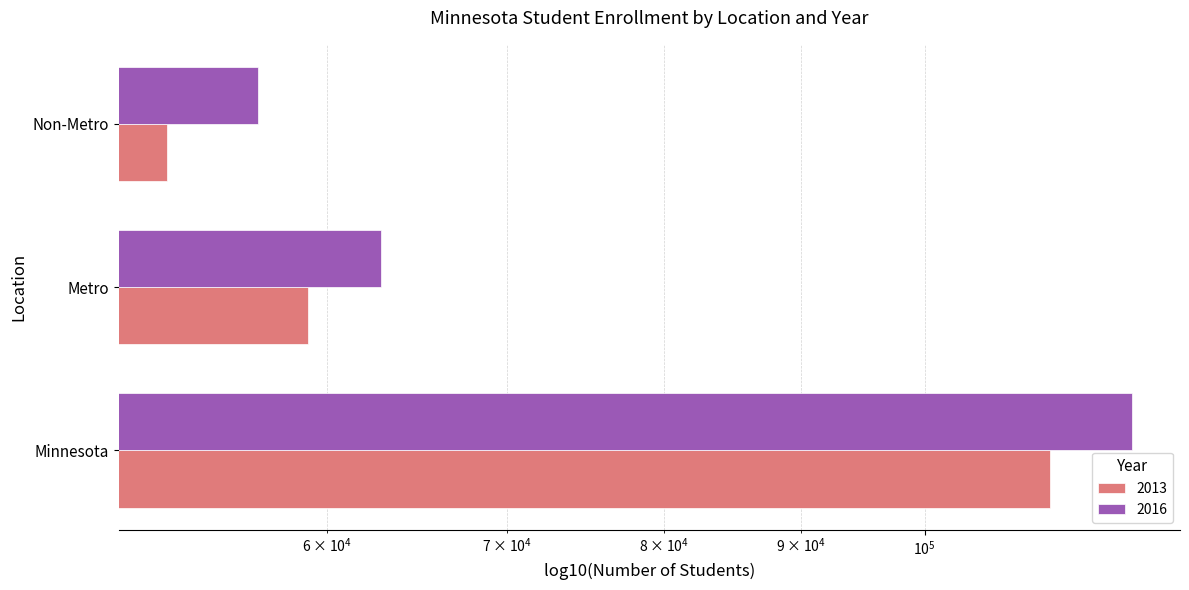

Does the chart contain any negative values?

No